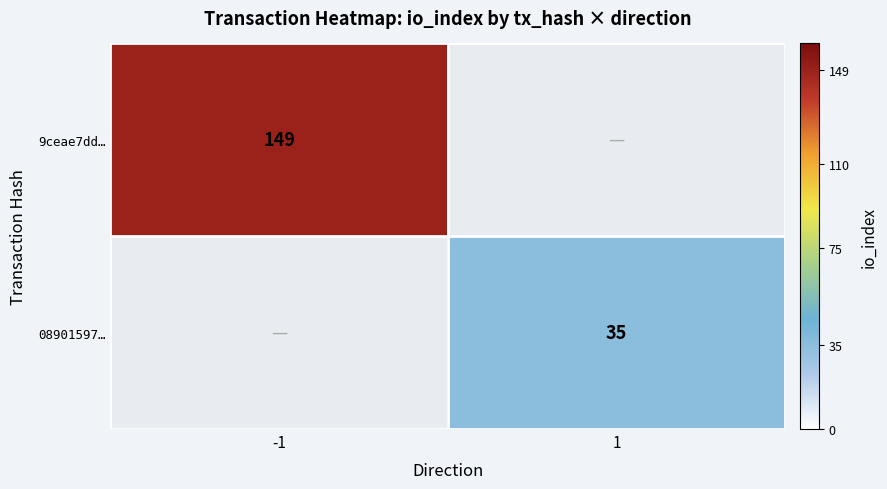

True or false: 08901597… has a value of 35 at 1.

True